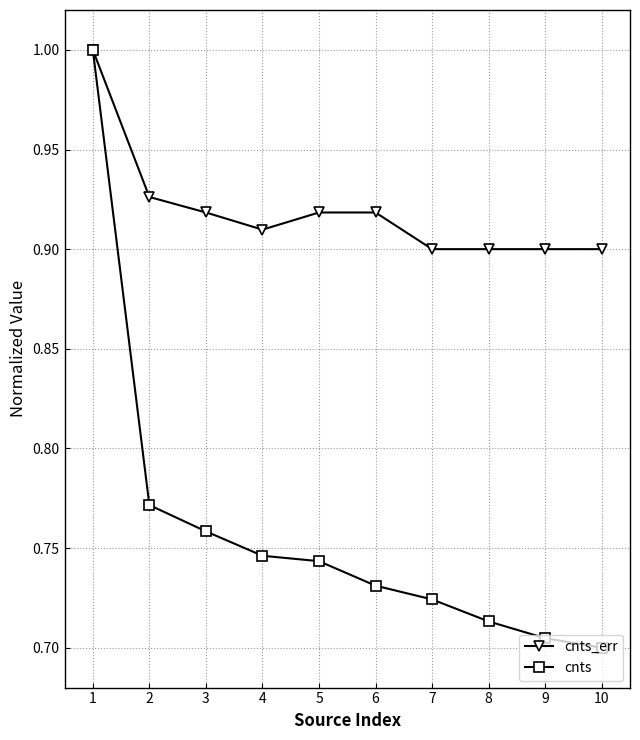

What is the spread (max minus min) of values at 8?

0.2